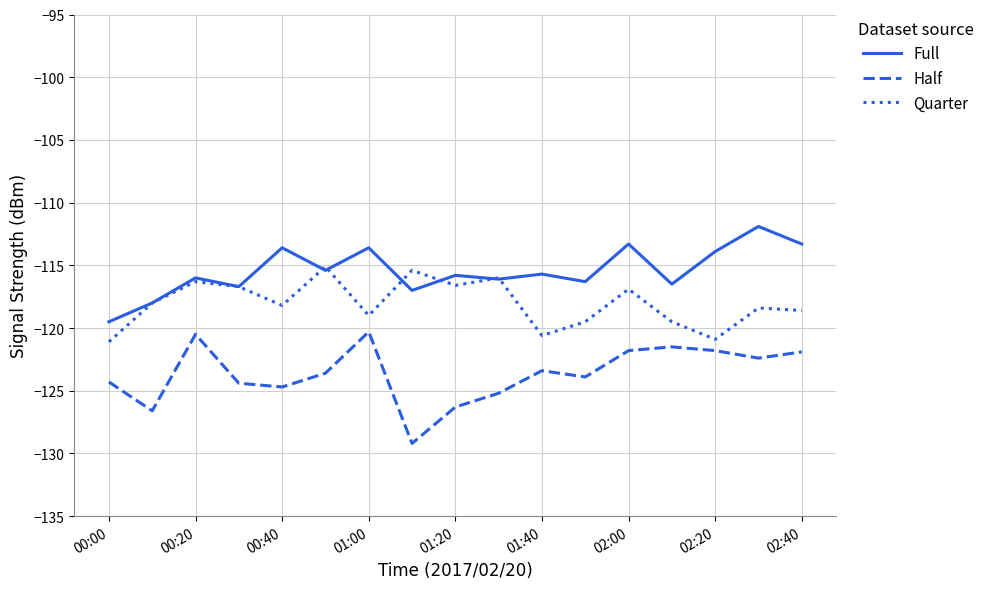

What is the maximum value for Half?

-120.3